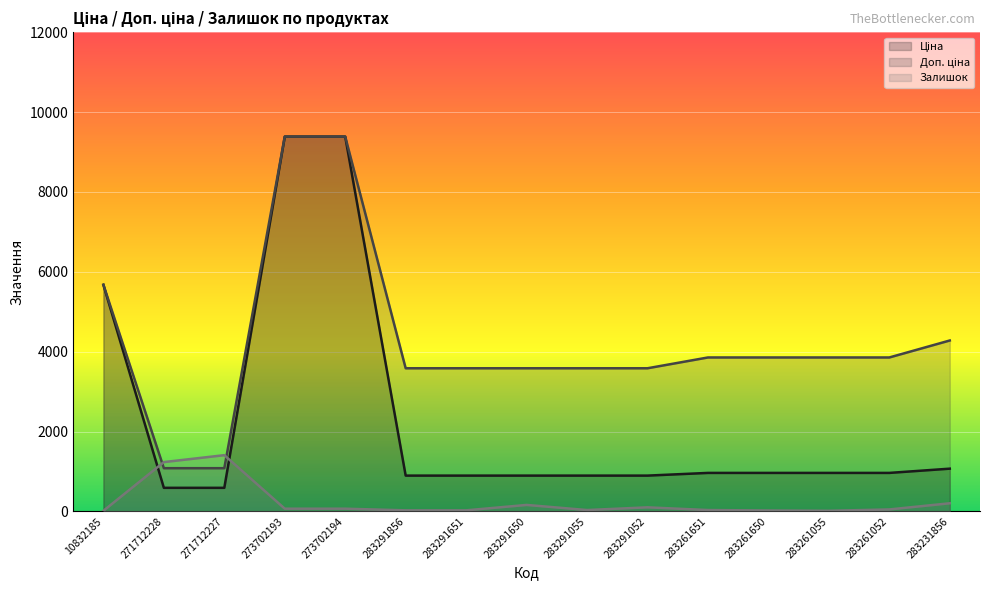

How many lines are shown in the chart?

3